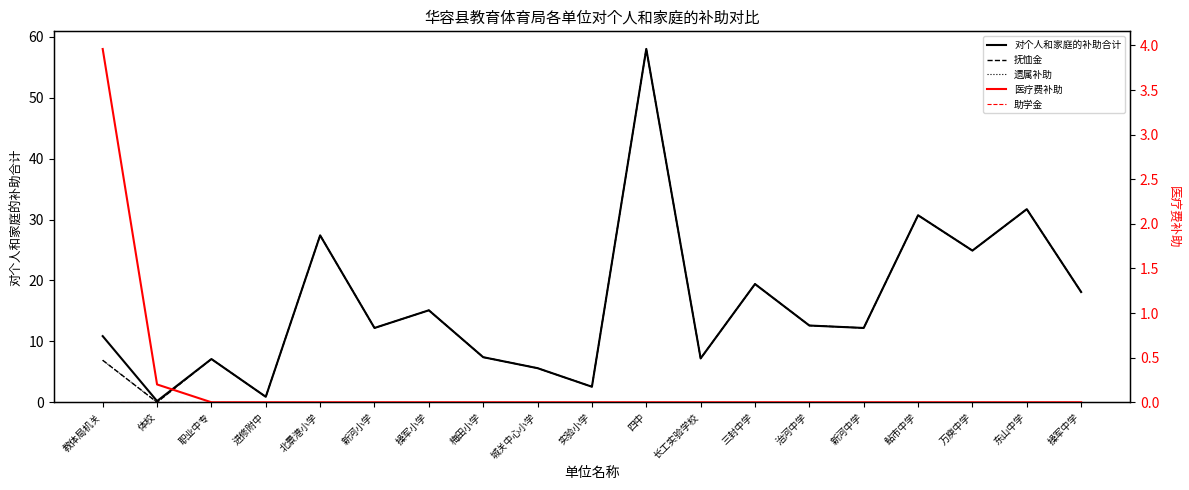

Which category has the lowest value across all series?

体校